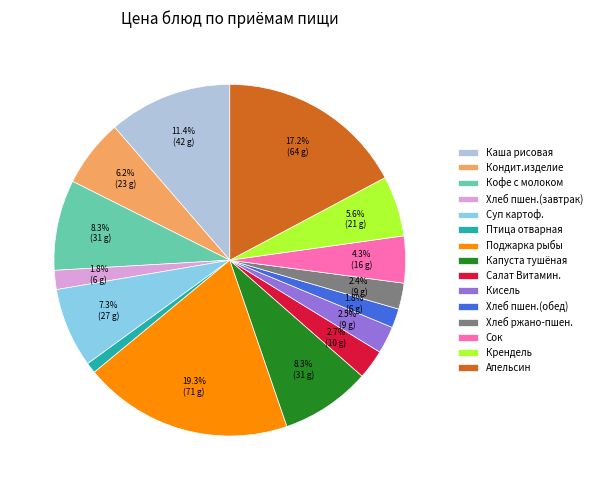

Is the sum of Поджарка рыбы and Хлеб ржано-пшен. greater than half?

No